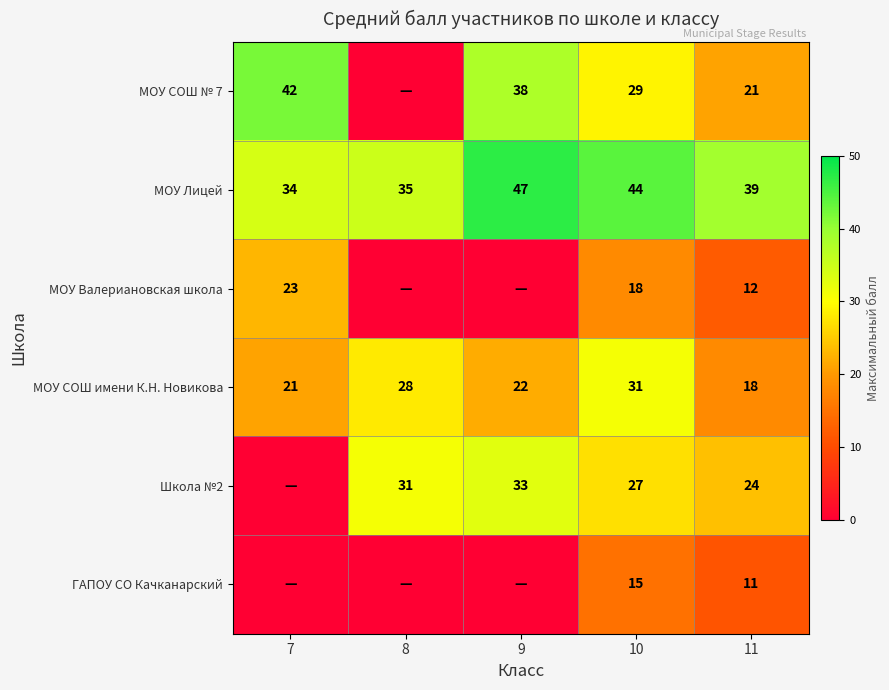

At which category is the sum across all series the highest?

10